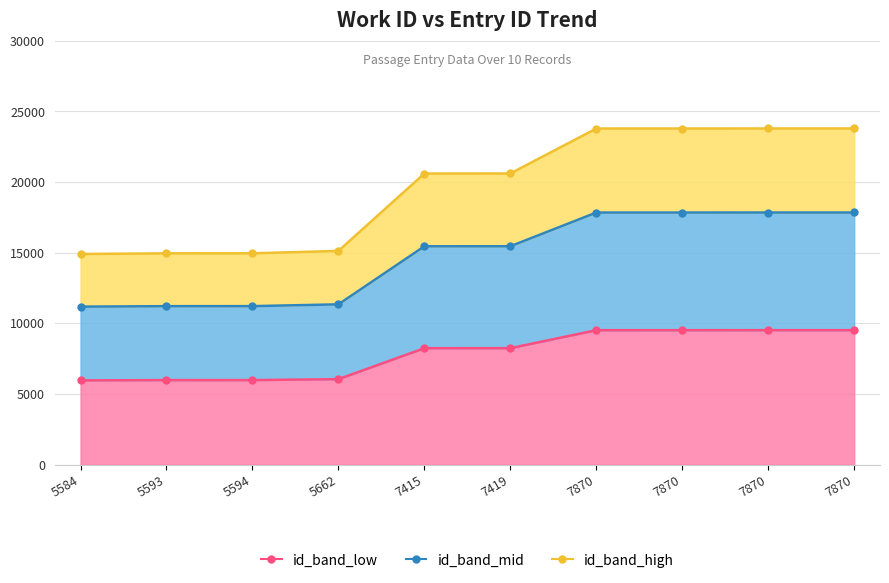

How many data points in id_band_low_line are above 8243?

5